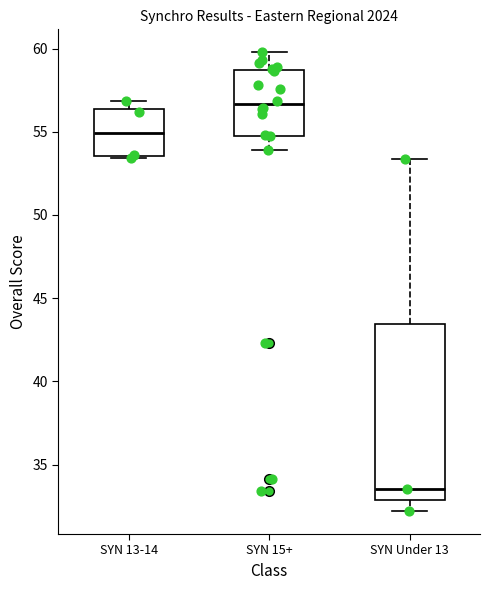

Where is the upper edge of the box for SYN 13-14 on the y-axis? The values are not printed on the chart, so give them approximately, as read against the axis.

56.5